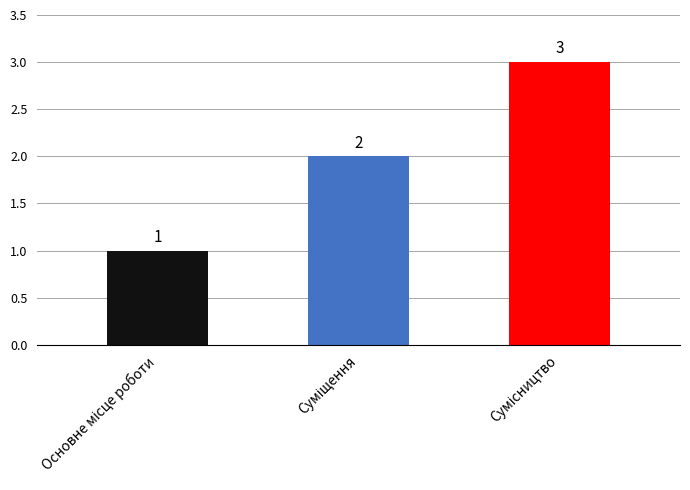

What is the value of the 1st bar from the left?

1